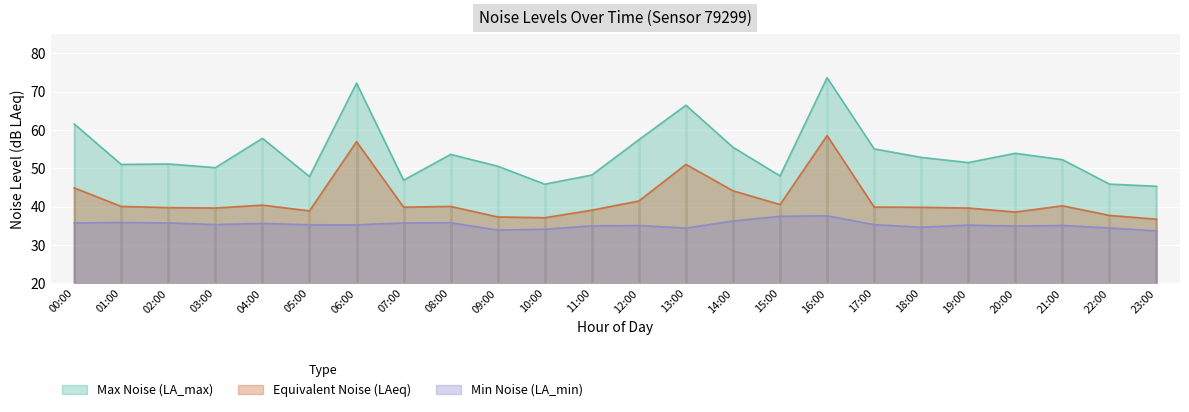

Is it true that noise_LAeq equals 53.0 at 01:00?

False